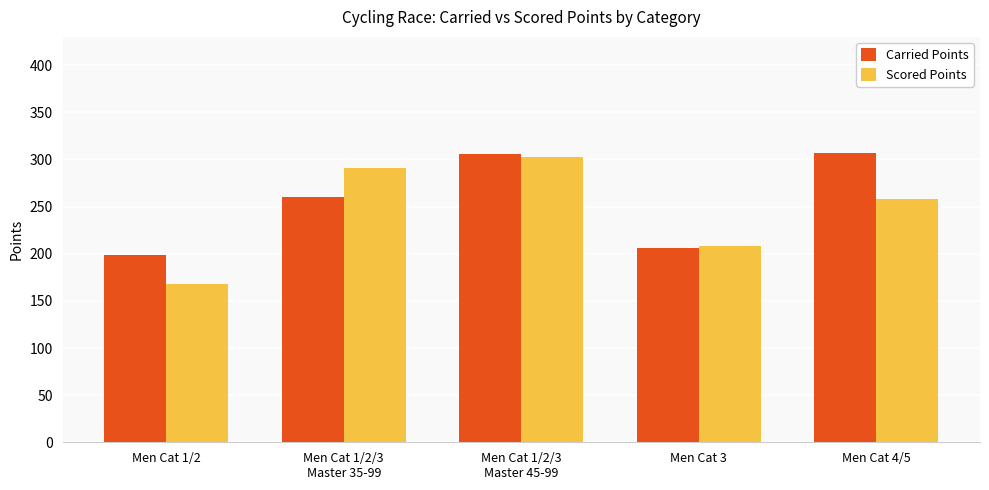

Rank the series by their average value, from highest to lowest.

Carried Points, Scored Points